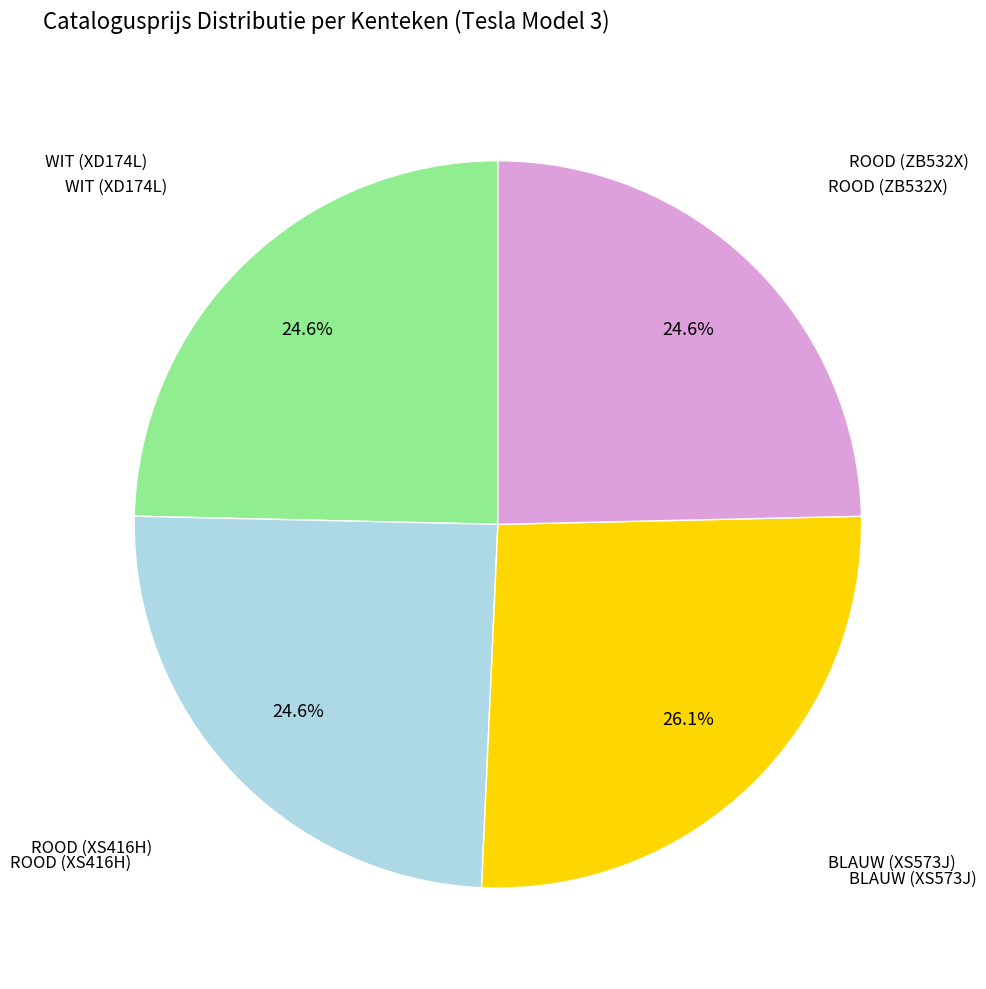

To the nearest percent, what percentage of the pie is BLAUW (XS573J)?

26%